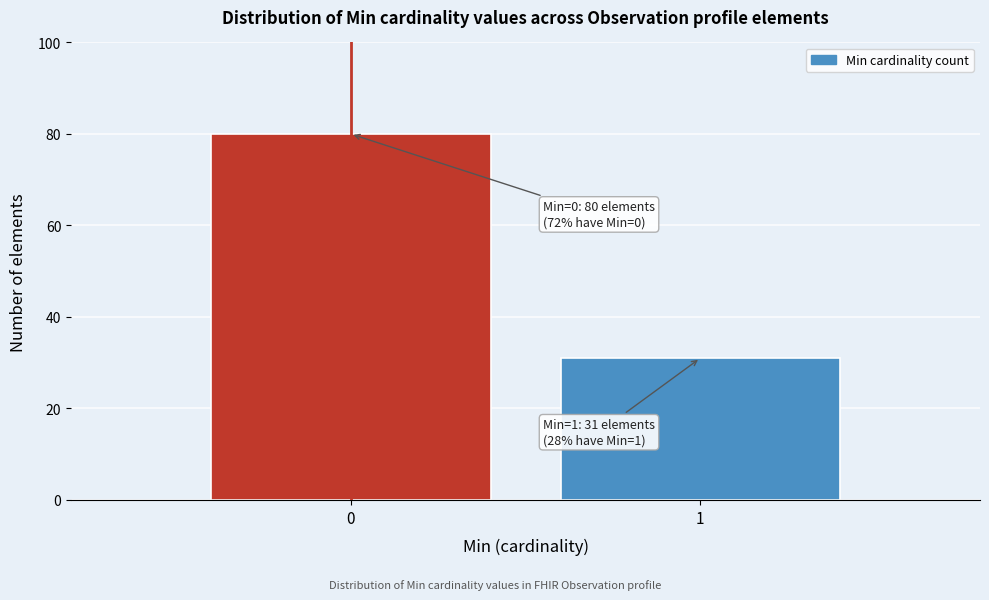

Reading left to right, transcribe all the data shown in this chart.

80	31